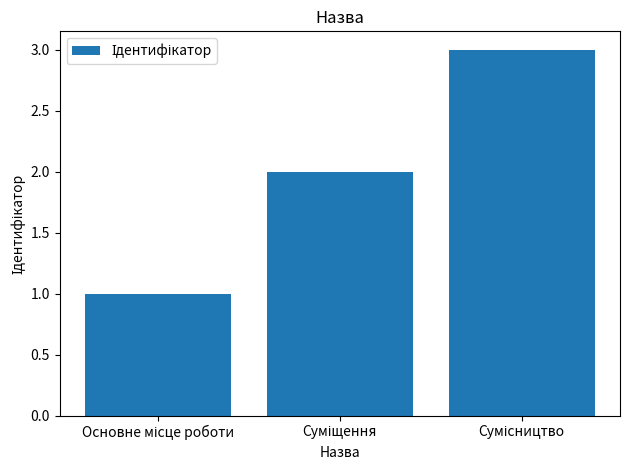

What is the sum of all values?

6